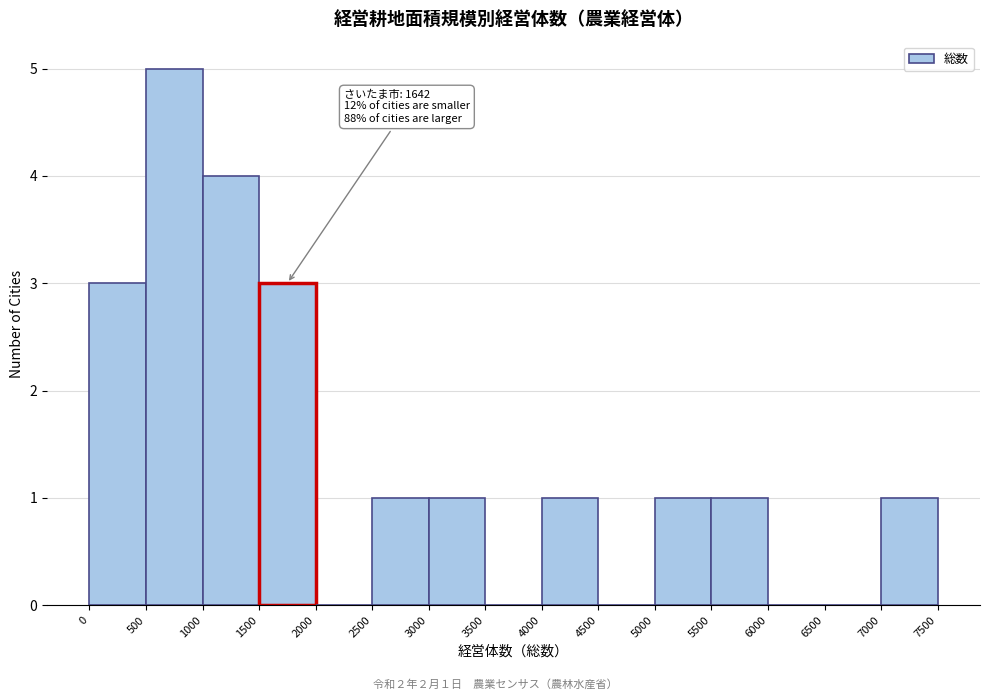

Over which range of the x-axis is the bar tallest?

500 to 1000